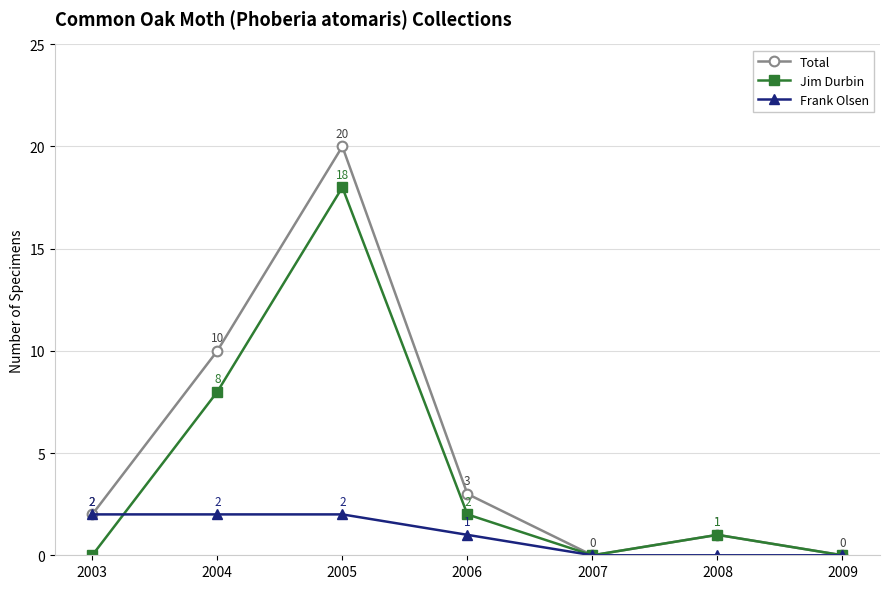

Rank the series by their maximum value, from highest to lowest.

Total, Jim Durbin, Frank Olsen